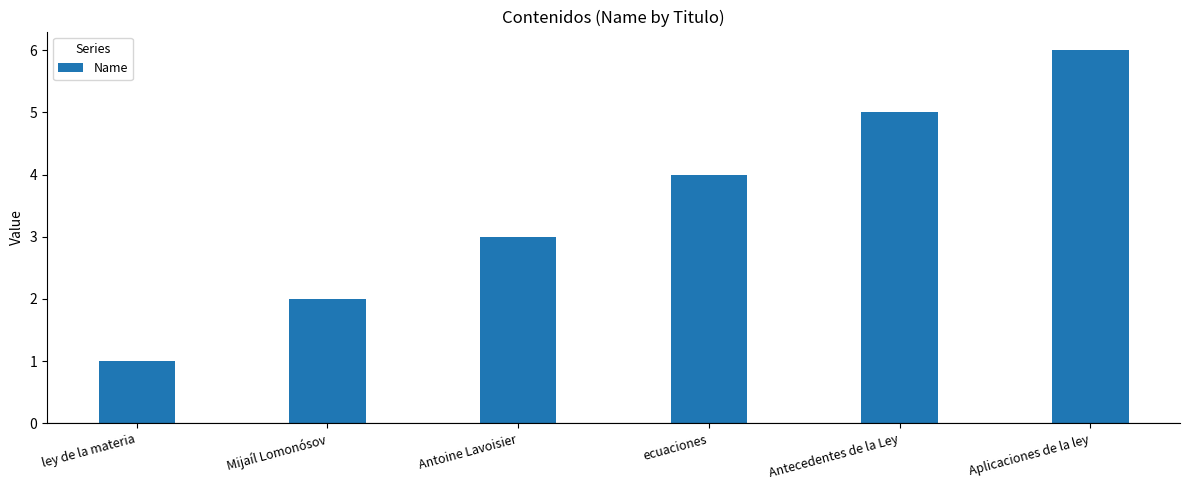

What is the label of the 2nd bar from the left?

Mijaíl Lomonósov